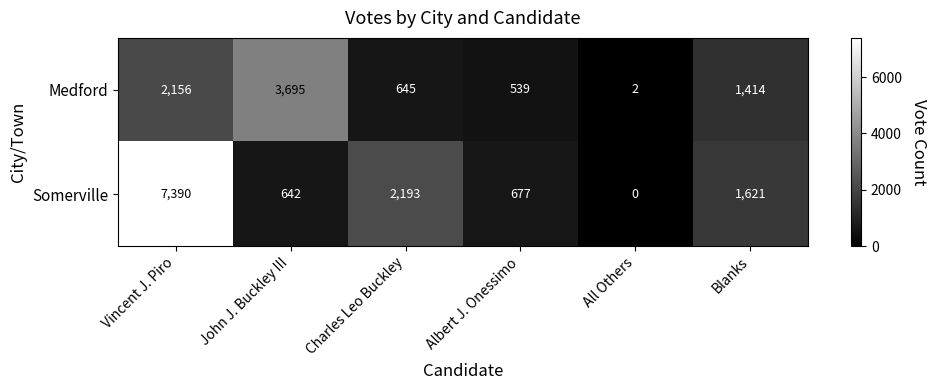

True or false: Somerville has a value of 2193 at Charles Leo Buckley.

True